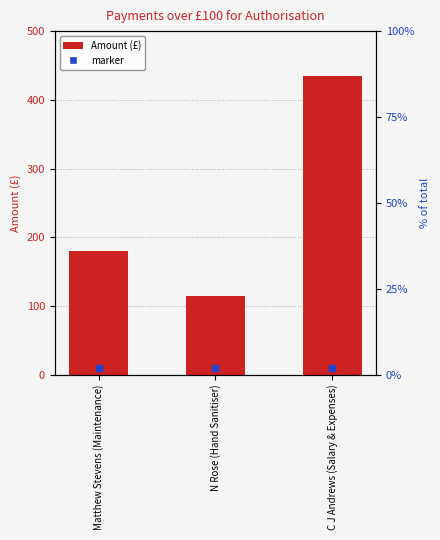

Rank the categories by value from lowest to highest.

N Rose (Hand Sanitiser), Matthew Stevens (Maintenance), C J Andrews (Salary & Expenses)